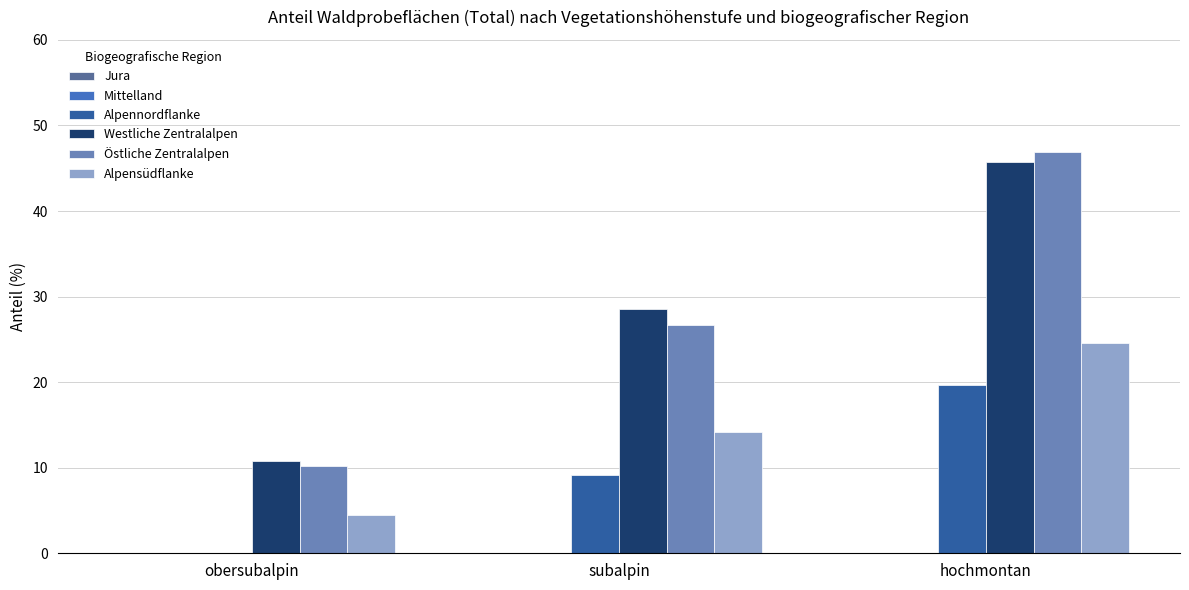

Reading left to right, list all the values displayed in this chart.

Alpennordflanke: obersubalpin=0.0	subalpin=9.1	hochmontan=19.7
Westliche Zentralalpen: obersubalpin=10.8	subalpin=28.6	hochmontan=45.7
Östliche Zentralalpen: obersubalpin=10.2	subalpin=26.7	hochmontan=46.9
Alpensüdflanke: obersubalpin=4.5	subalpin=14.2	hochmontan=24.6